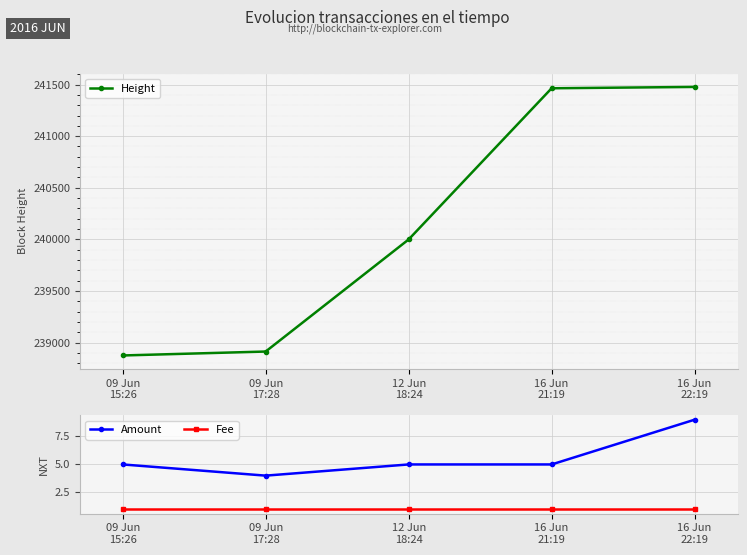

True or false: Amount and Fee cross at least once.

False